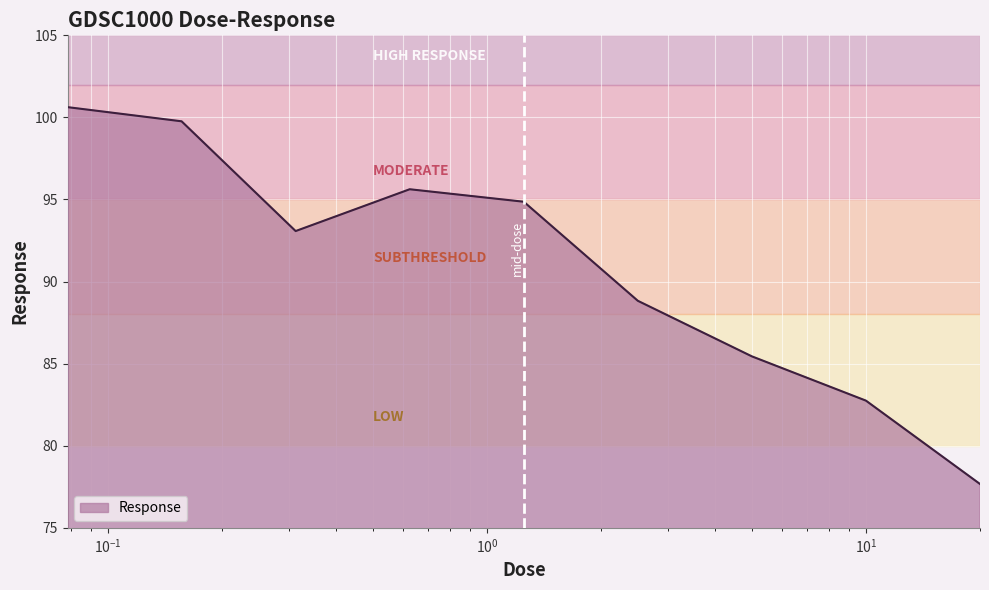

What is the greatest value displayed?

100.6